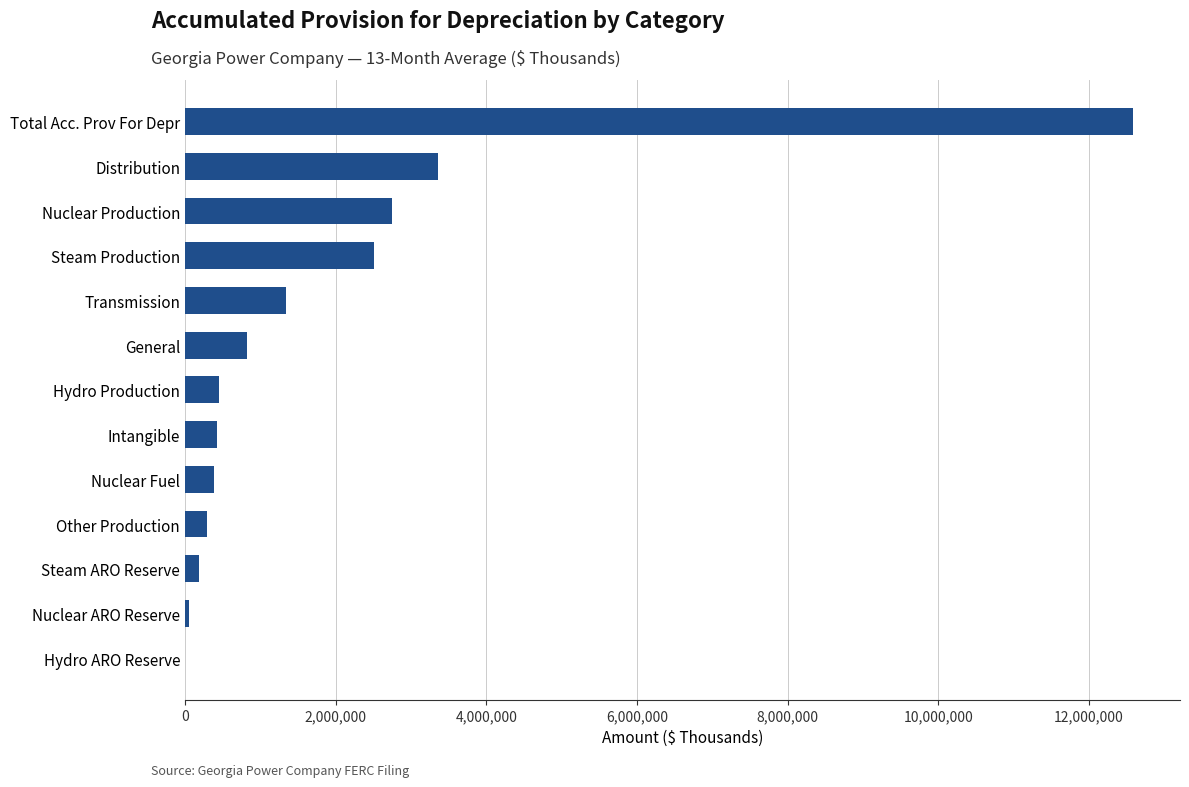

How many series are shown in this chart?

1